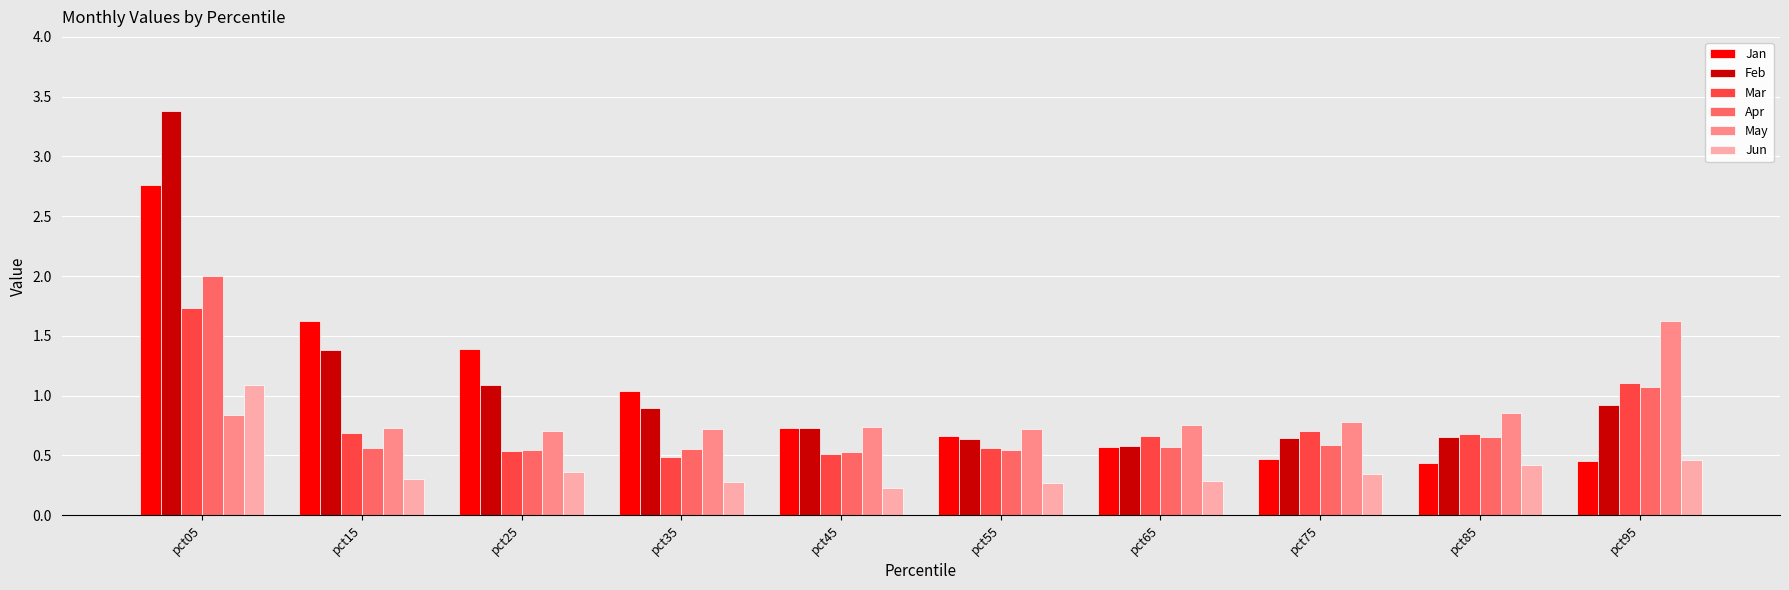

How many series are shown in this chart?

6